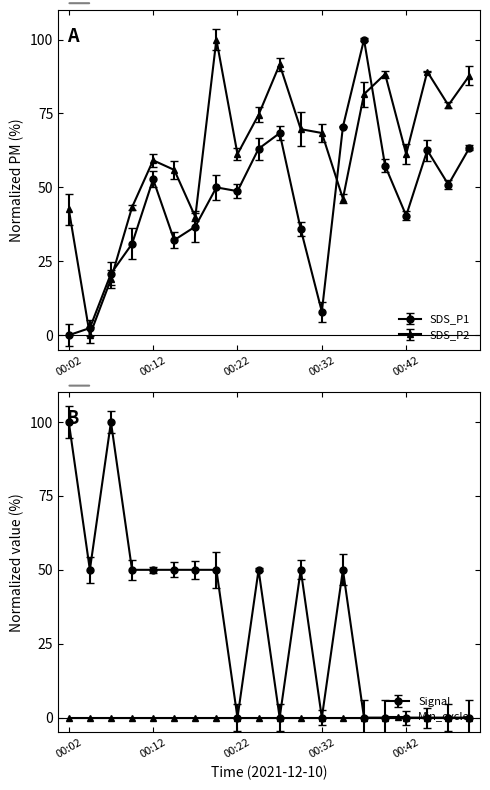

Where do SDS_P2 and SDS_P1 first cross each other?

00:02 and 00:04